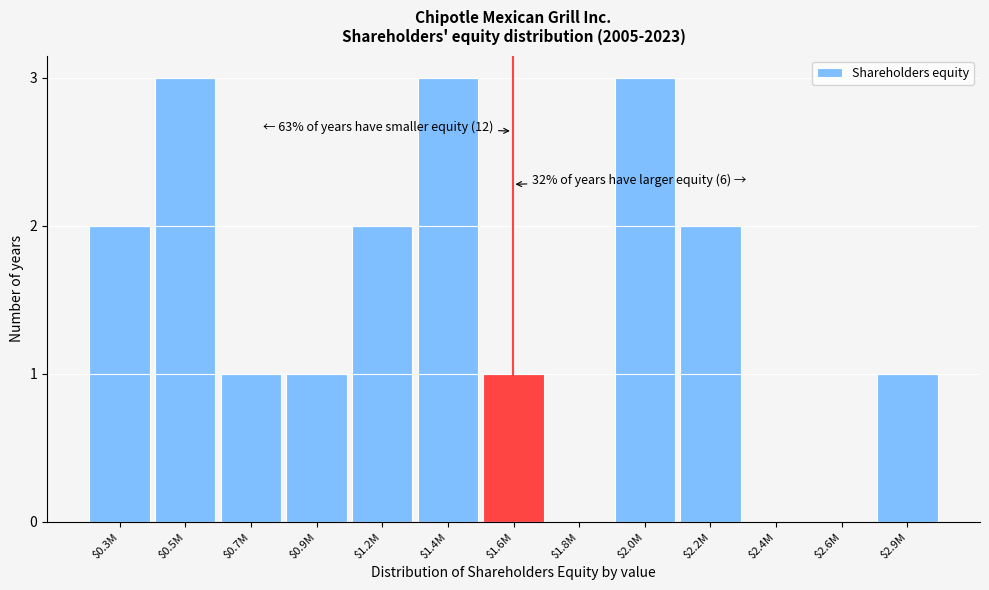

What is the sum of all values?

19